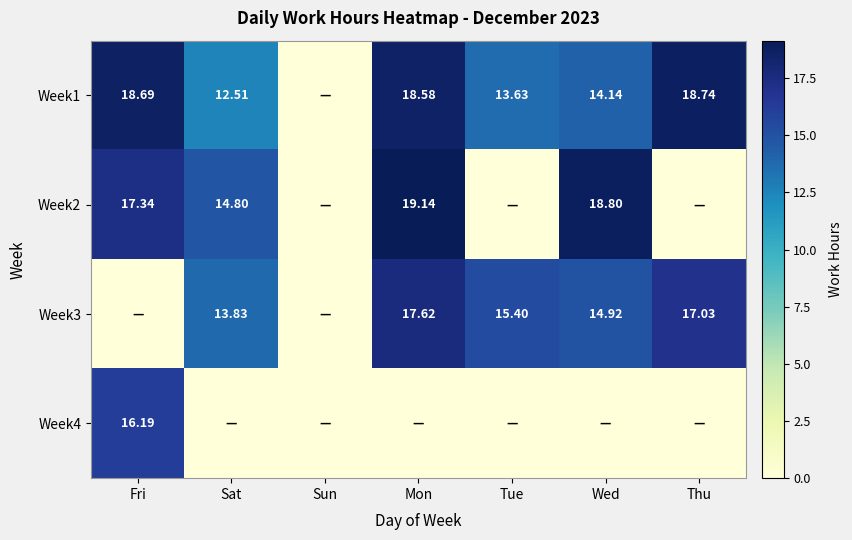

Is the value of Week1 at Fri greater than the value of Week4 at Fri?

Yes